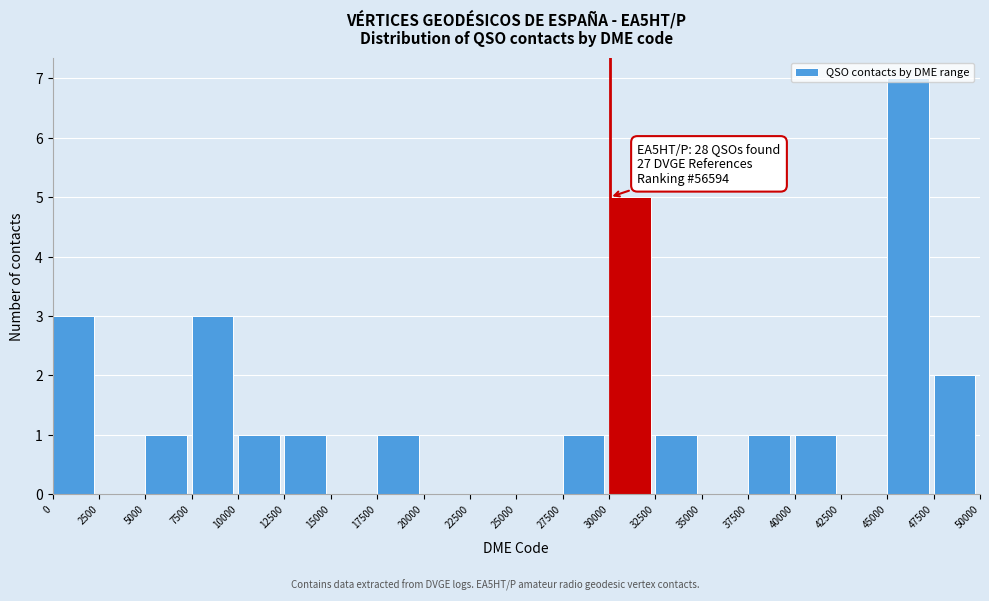

Over which range of the x-axis is the bar tallest?

45000 to 47500